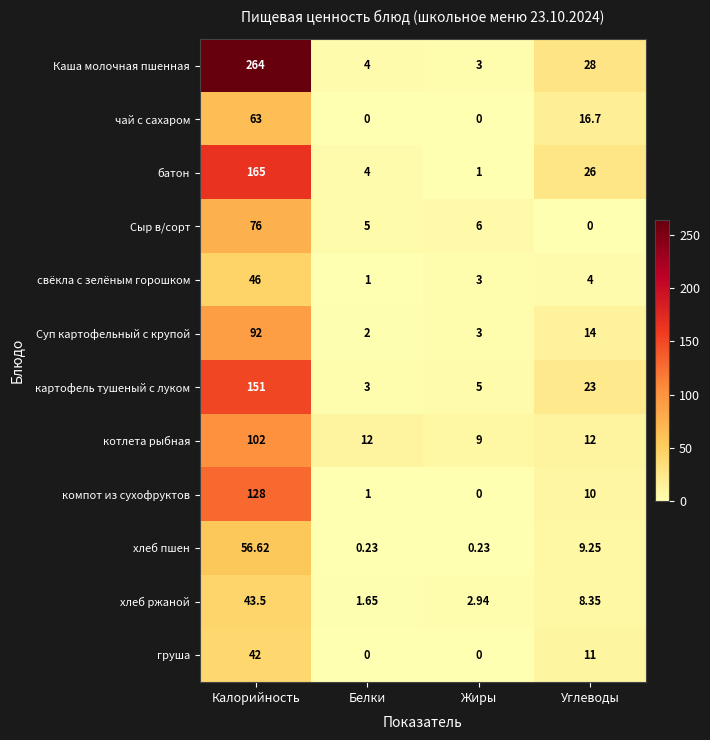

Where does the компот из сухофруктов series first go above 10?

Калорийность